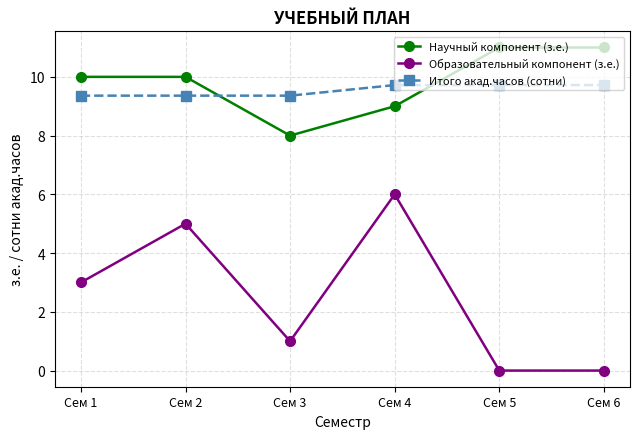

Reading left to right, what are all the values shown in this chart?

Научный компонент (з.е.): 10.0	10.0	8.0	9.0	11.0	11.0
Образовательный компонент (з.е.): 3.0	5.0	1.0	6.0	0.0	0.0
Итого акад.часов (сотни): 9.4	9.4	9.4	9.7	9.7	9.7